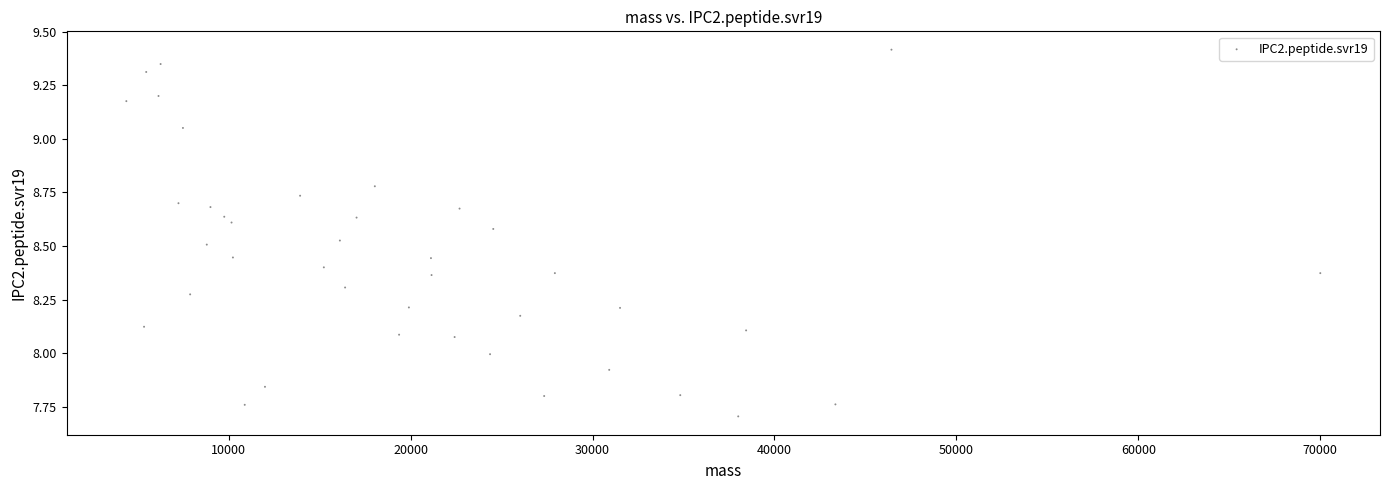

What is the range of Y values (max minus min)?

1.7